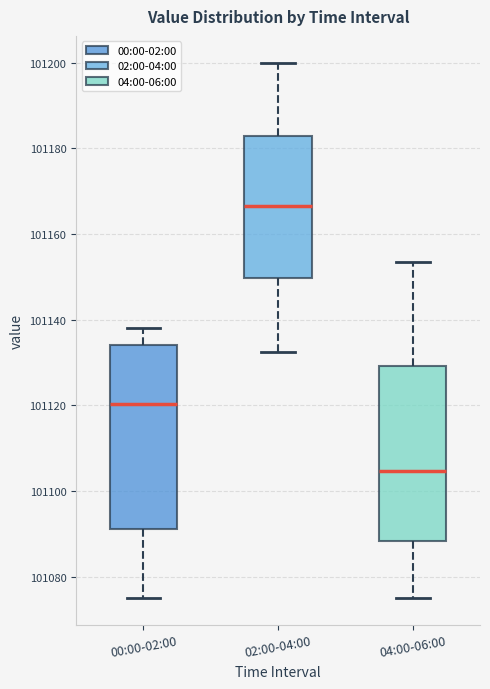

Reading left to right, read every box against the y-axis: the position of its median line, the range the box covers, and the ends of its whiskers. The values are not printed on the chart, so give them approximately, as read against the axis.

00:00-02:00: median 101120, box 101092 to 101134, whiskers 101074 to 101138
02:00-04:00: median 101166, box 101150 to 101182, whiskers 101132 to 101200
04:00-06:00: median 101104, box 101088 to 101130, whiskers 101074 to 101154